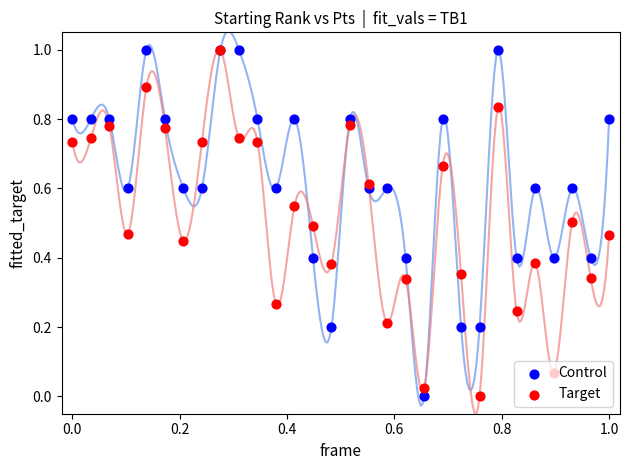

Which series reaches the maximum Y coordinate?

Control